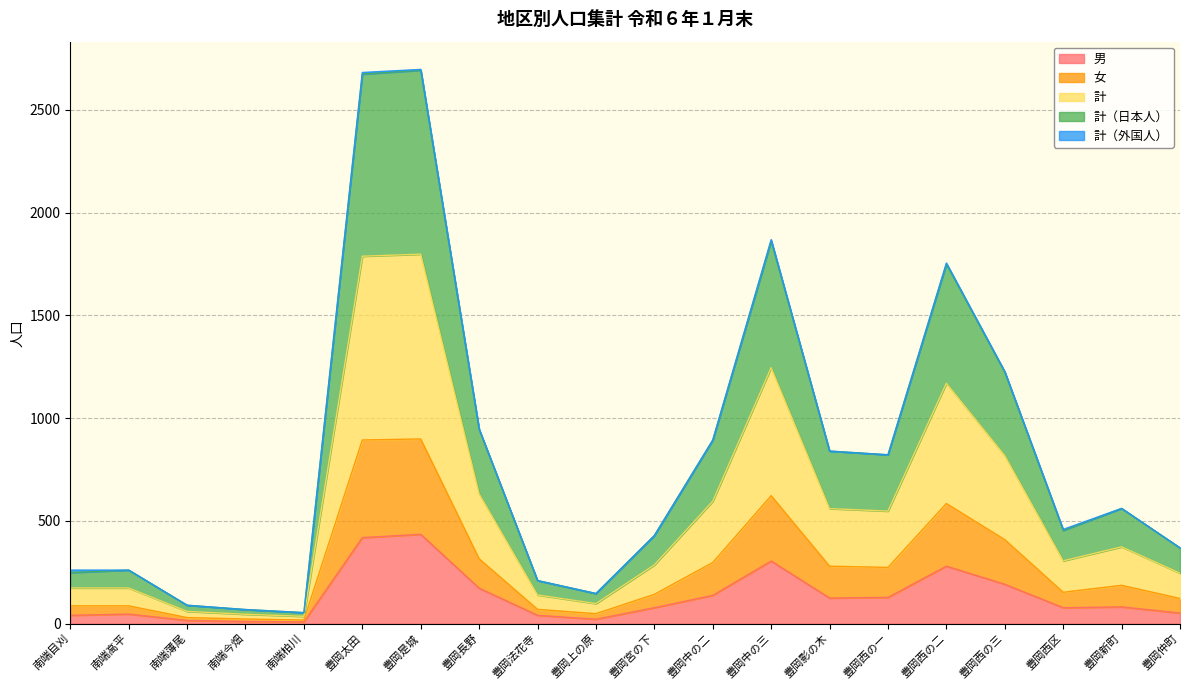

What is the maximum value for 男?

435